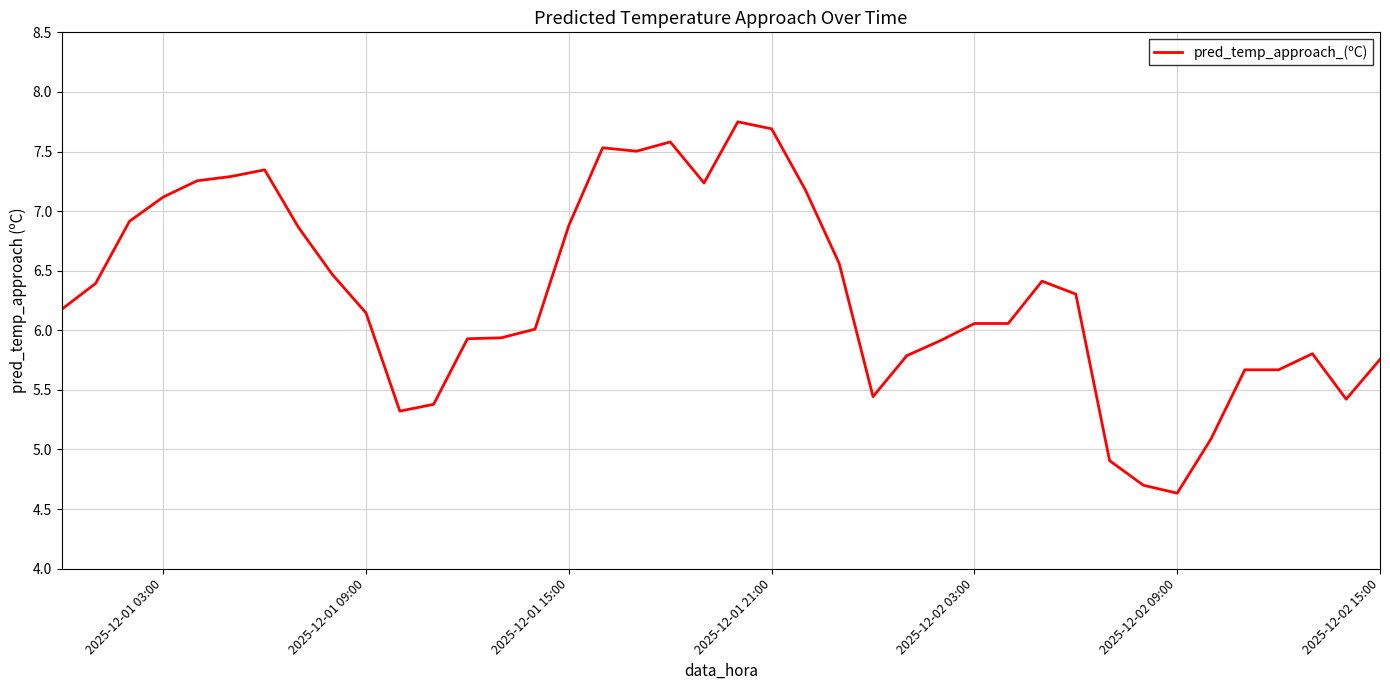

What is the difference between the maximum and minimum values?

3.1